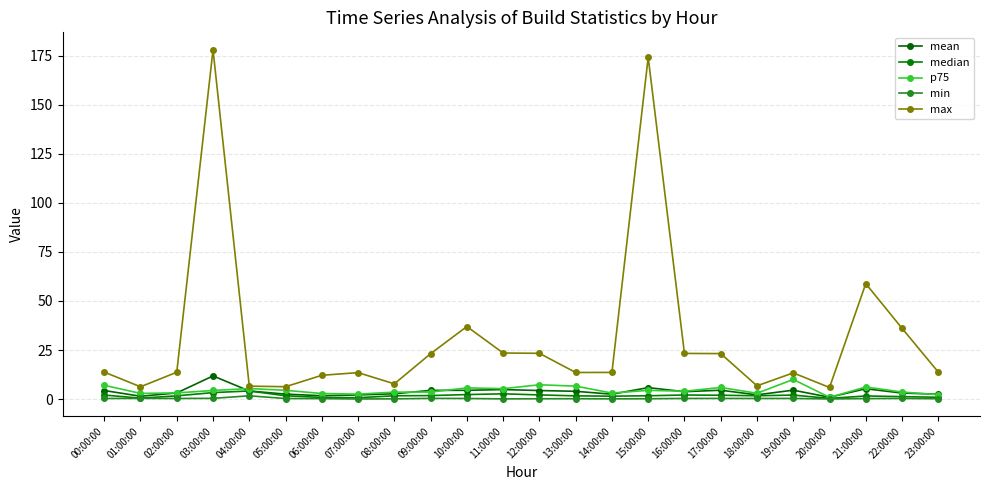

The max series shows 13.5 at 07:00:00. True or false?

True